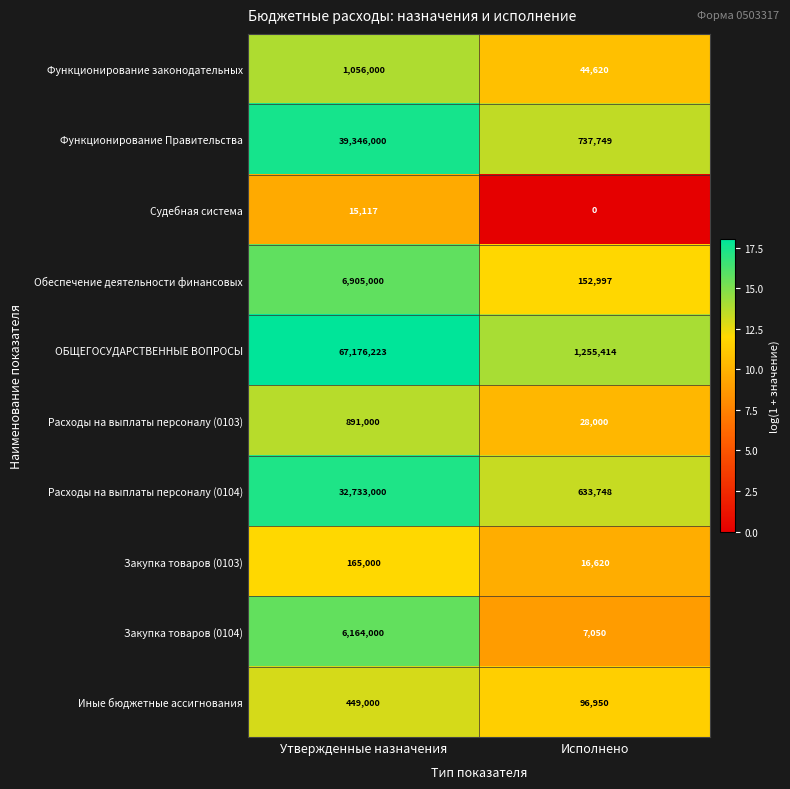

Where is Судебная система nearest to the value 7558?

Исполнено